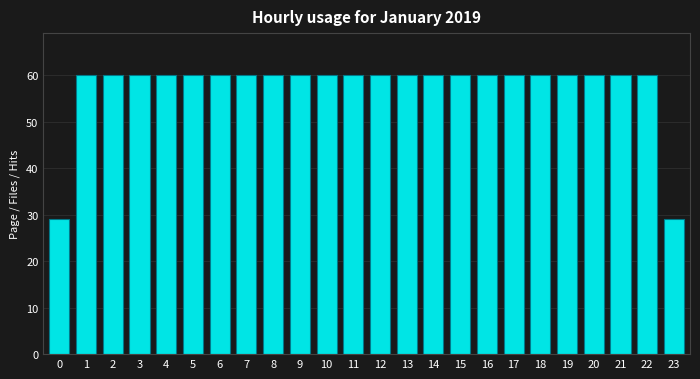

Reading left to right, list all the values displayed in this chart.

0=29	1=60	2=60	3=60	4=60	5=60	6=60	7=60	8=60	9=60	10=60	11=60	12=60	13=60	14=60	15=60	16=60	17=60	18=60	19=60	20=60	21=60	22=60	23=29